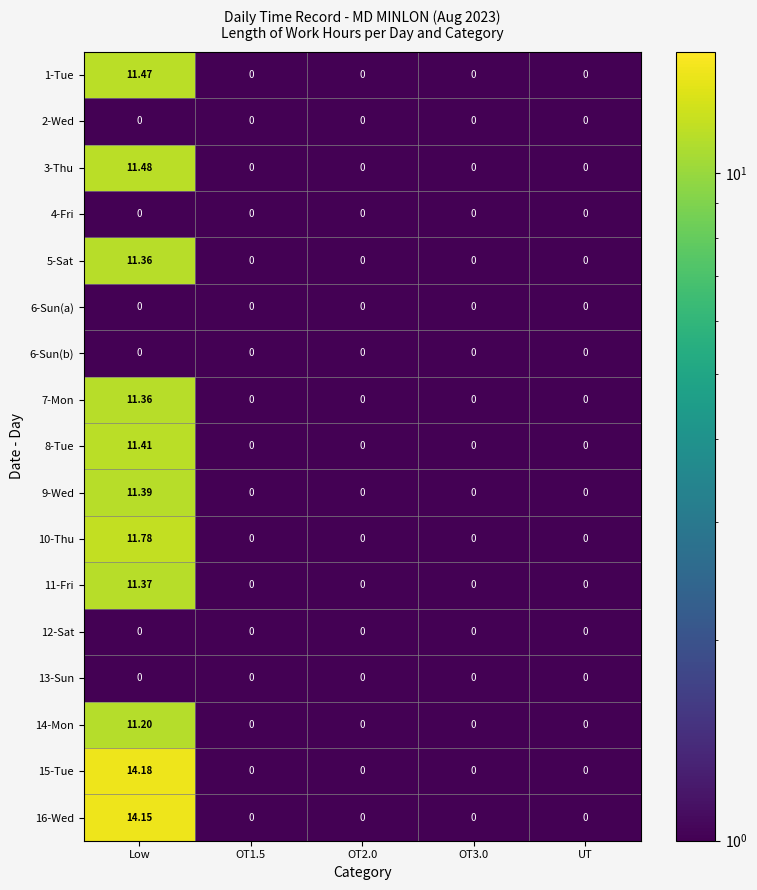

At which category is the sum across all series the highest?

Low